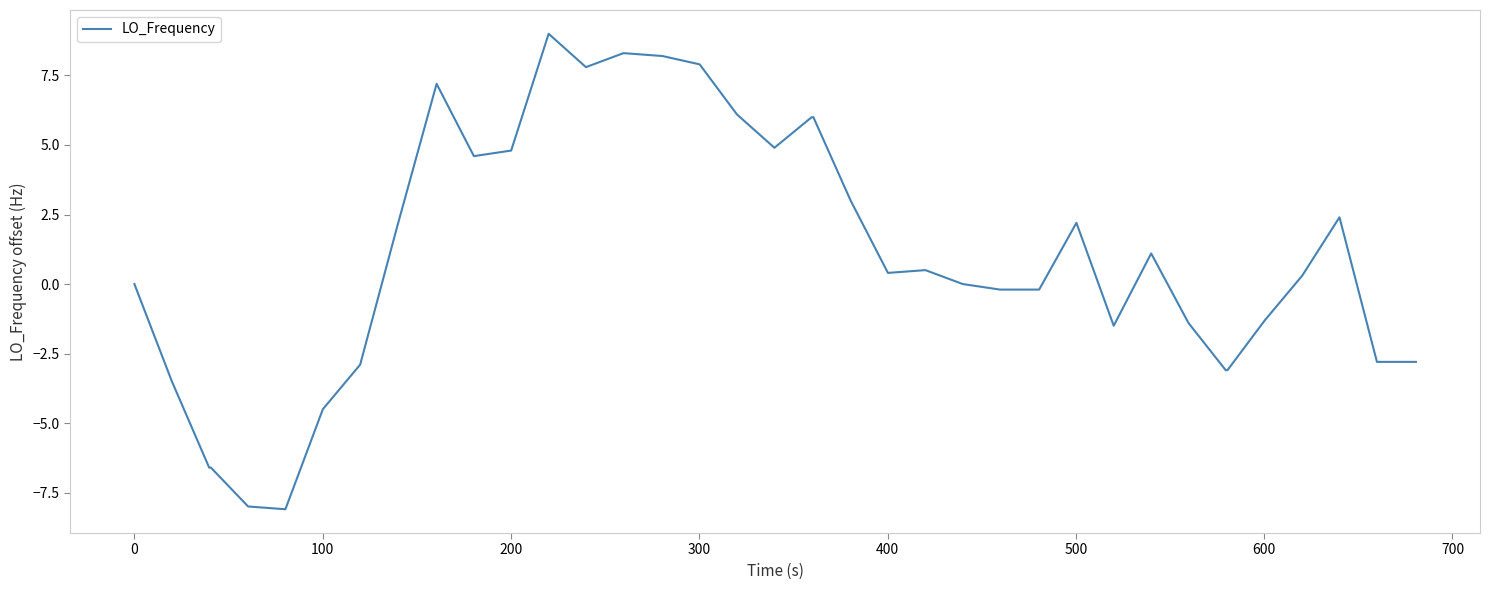

What is the average value?

1.0